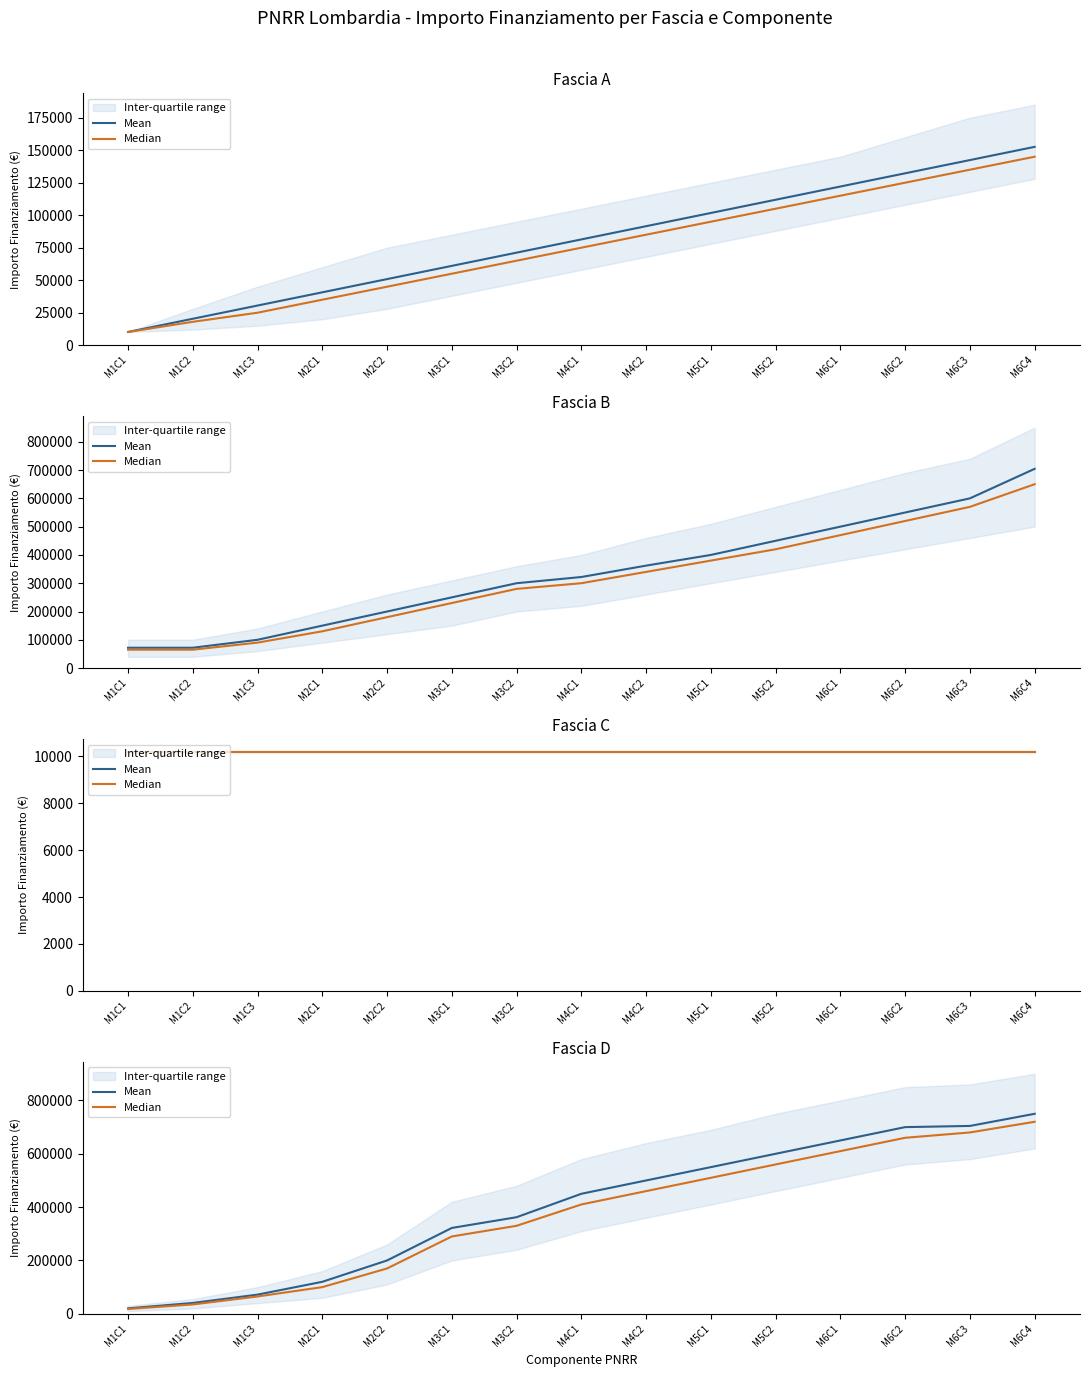

Between M5C2 and M3C1, which is larger?

M5C2